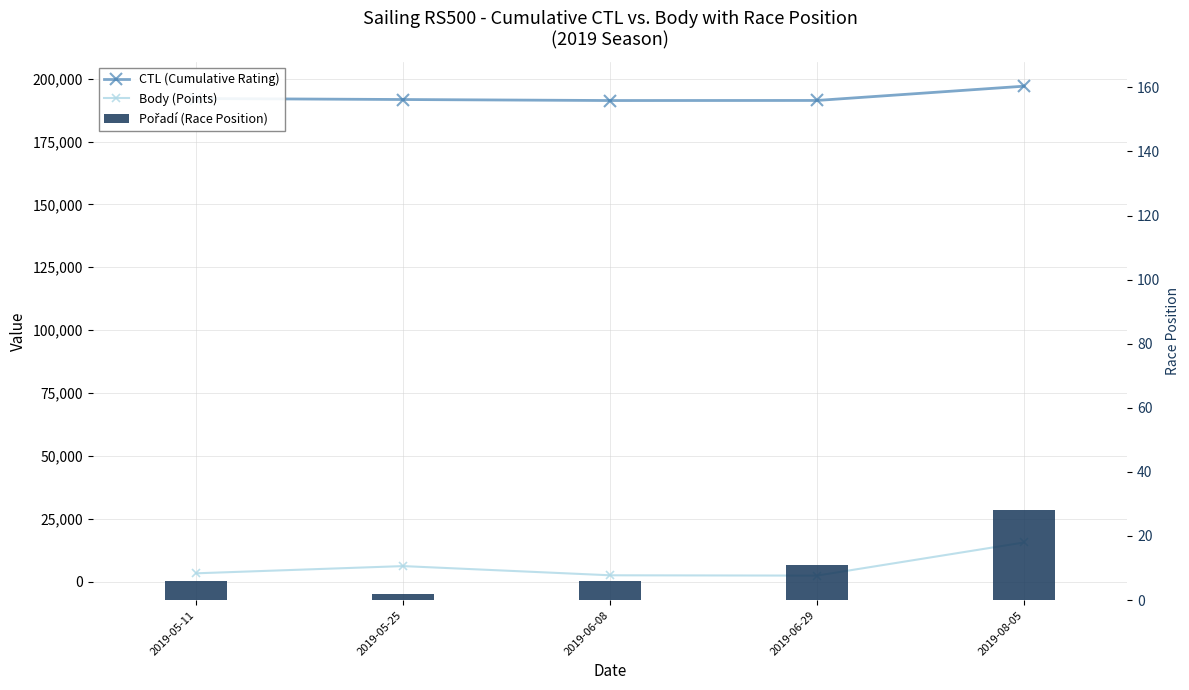

What is the spread (max minus min) of values at 2019-06-08?

191300